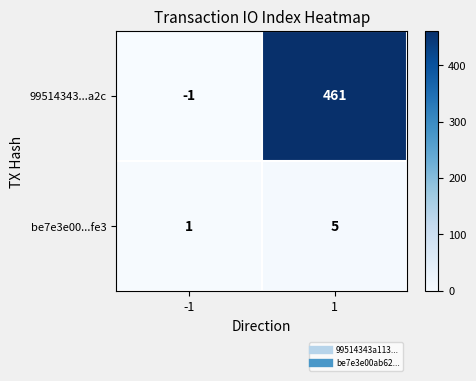

What is the difference between the maximum and minimum values in the be7e3e00...fe3 series?

4